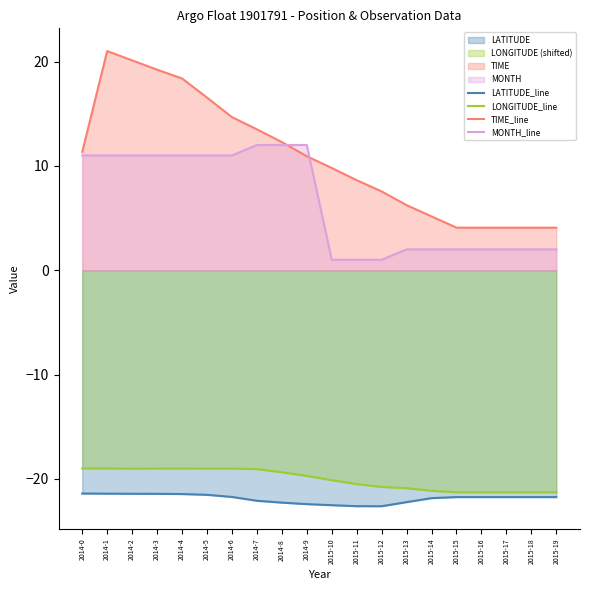

True or false: LONGITUDE_line has a value of -19.4 at 2014-8.

True